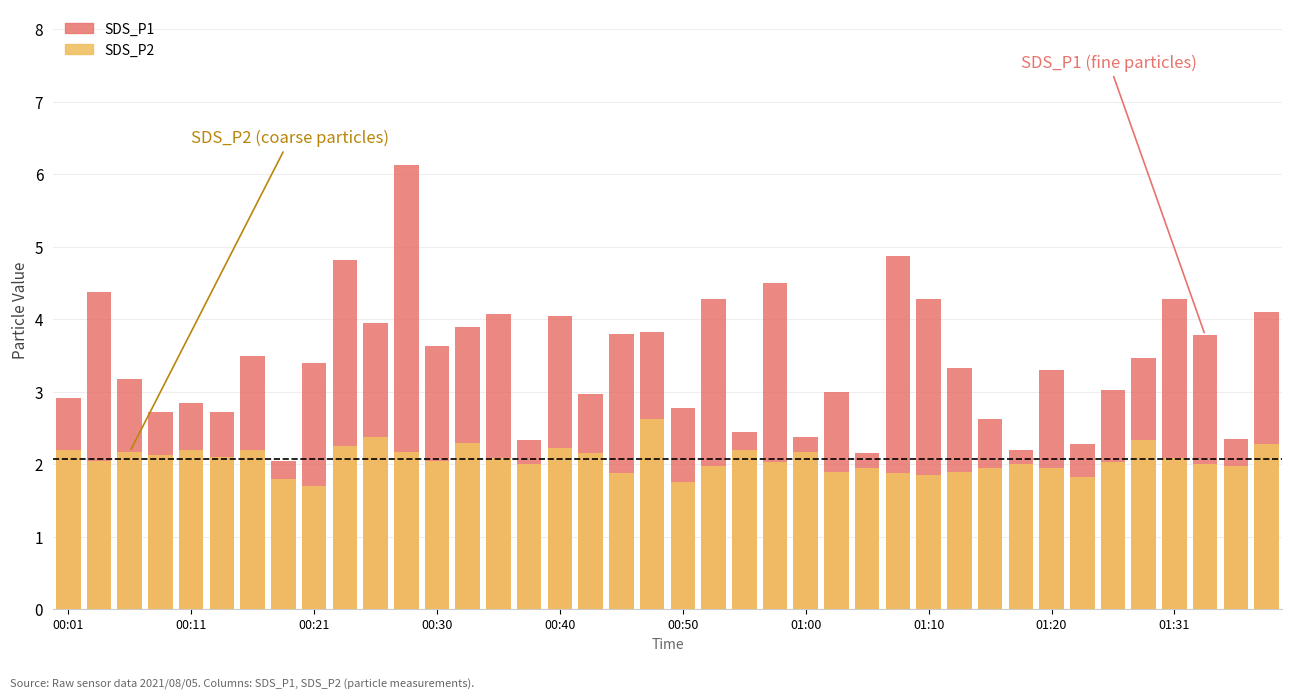

Which has a higher value, 23 or 11?

11